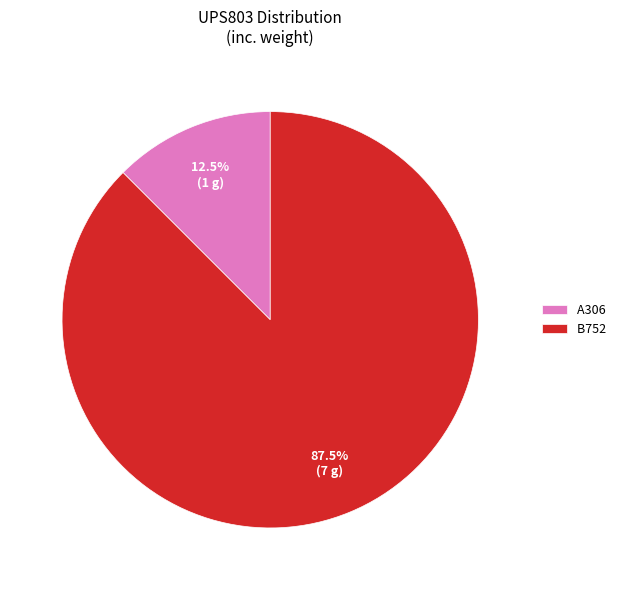

Is the sum of B752 and A306 greater than half?

Yes